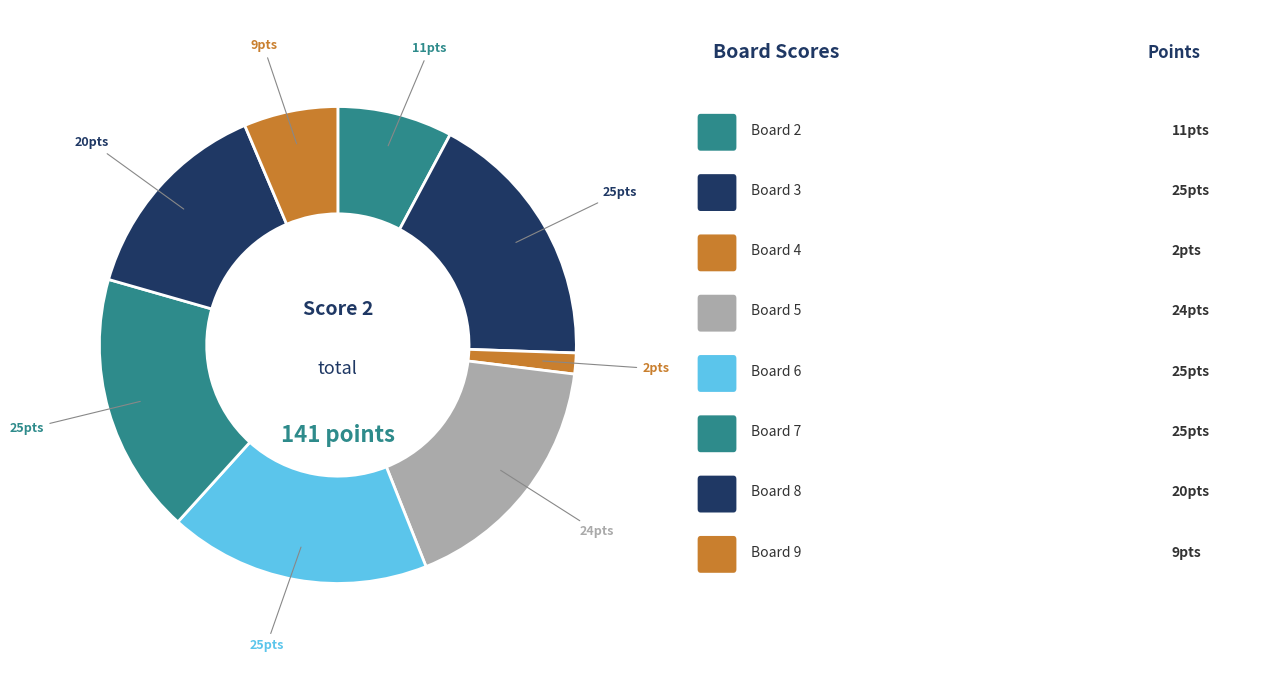

How many slices are in this pie chart?

8